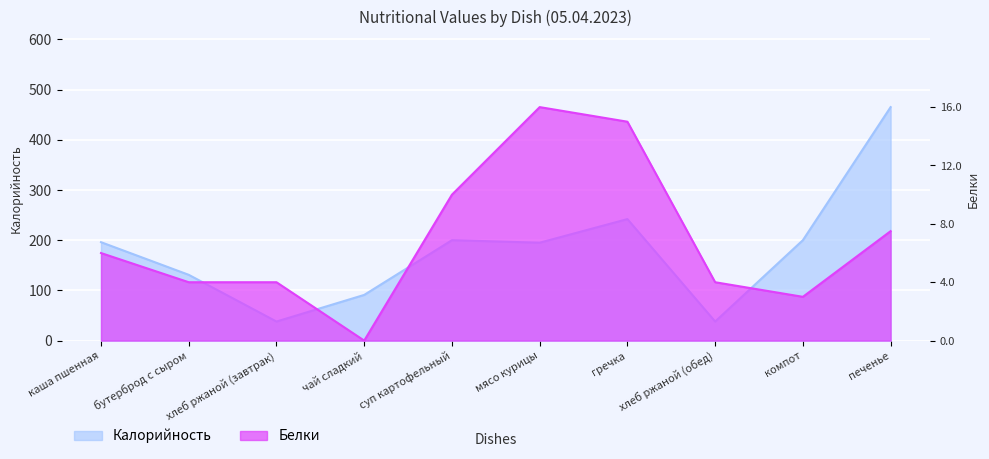

After their last crossing, which series has the higher values: Калорийность or Белки?

Калорийность